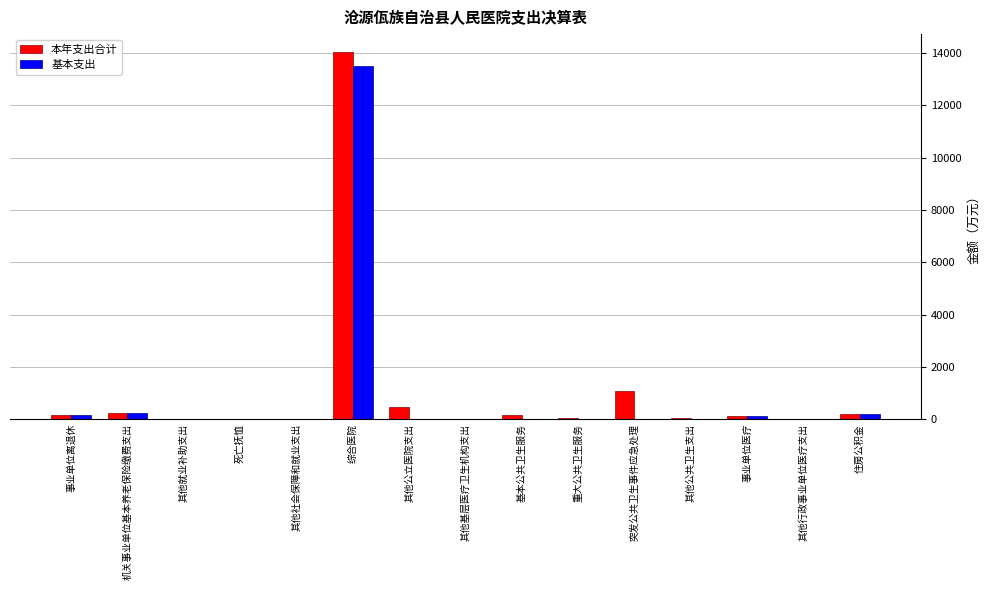

At which category is the sum across all series the highest?

综合医院